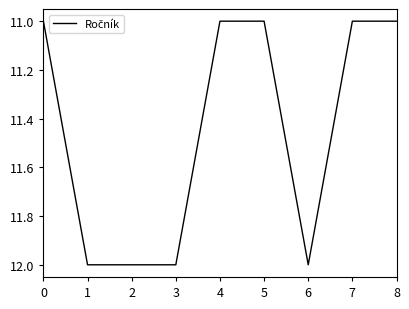

Reading left to right, list all the values displayed in this chart.

11	12	12	12	11	11	12	11	11